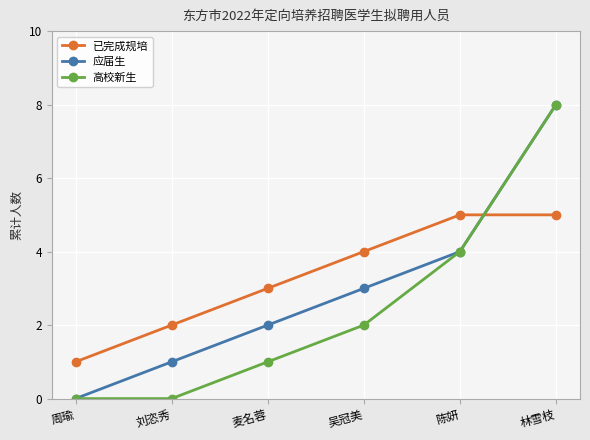

Count the number of categories in the chart.

6